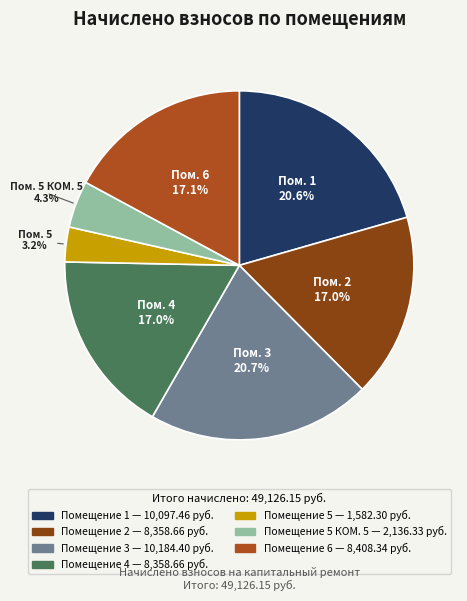

Does any single category account for the majority?

No